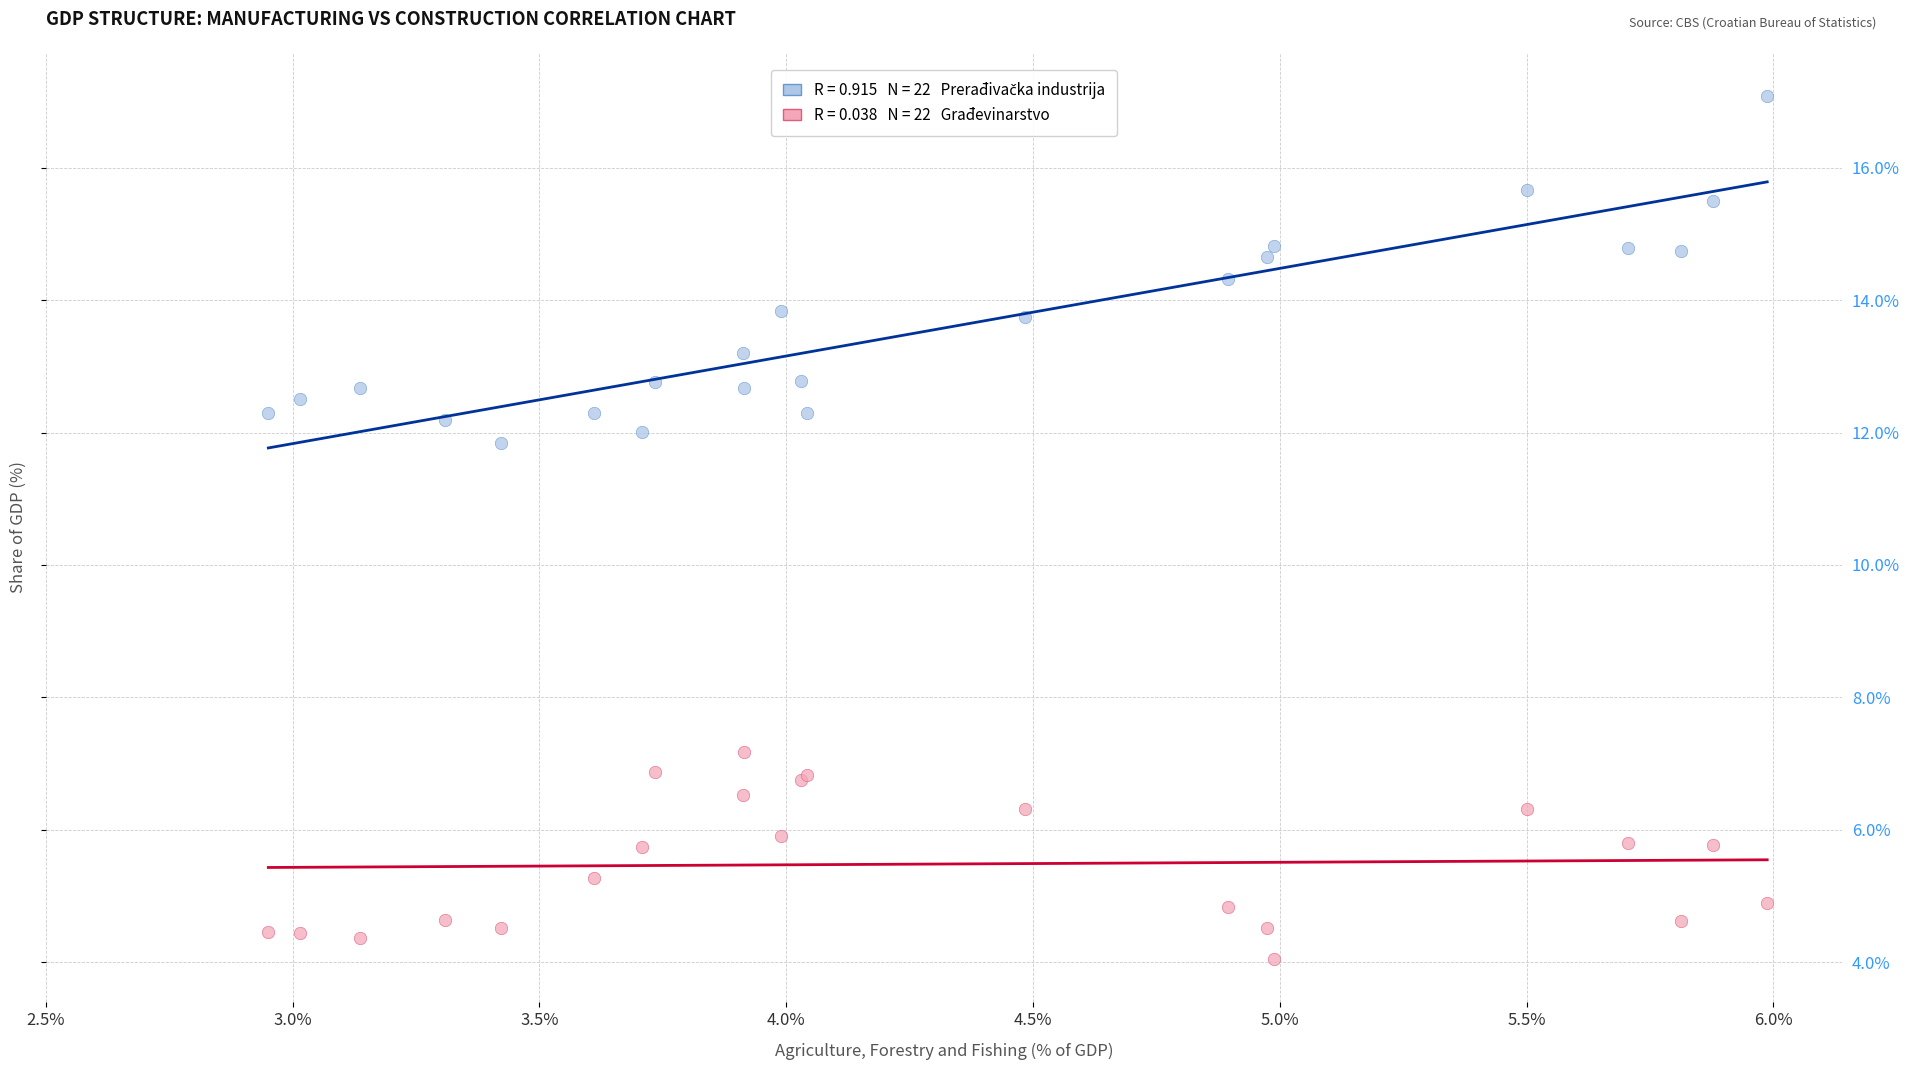

Across all series, what Y value is closest to 10?

11.8